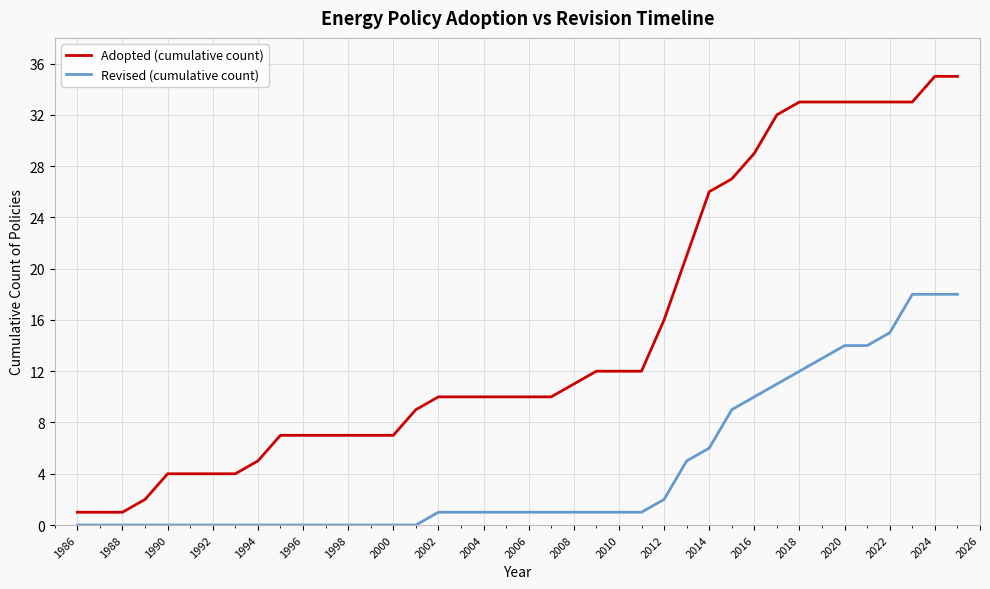

What is the highest value of the Adopted (cumulative count) series?

35